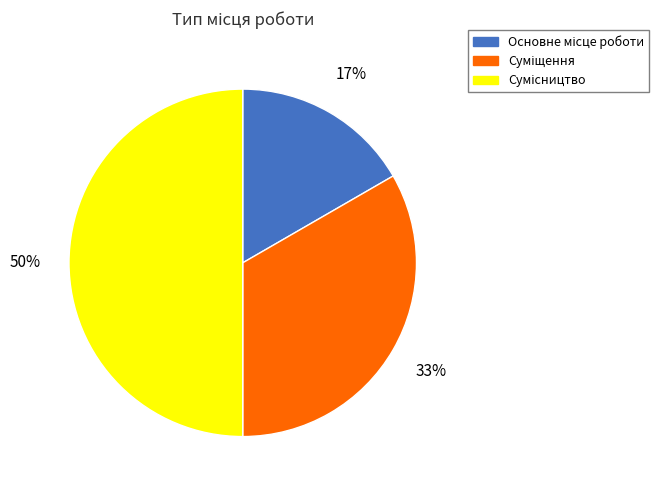

To the nearest percent, what is the difference between the largest and smallest slice percentages?

33%